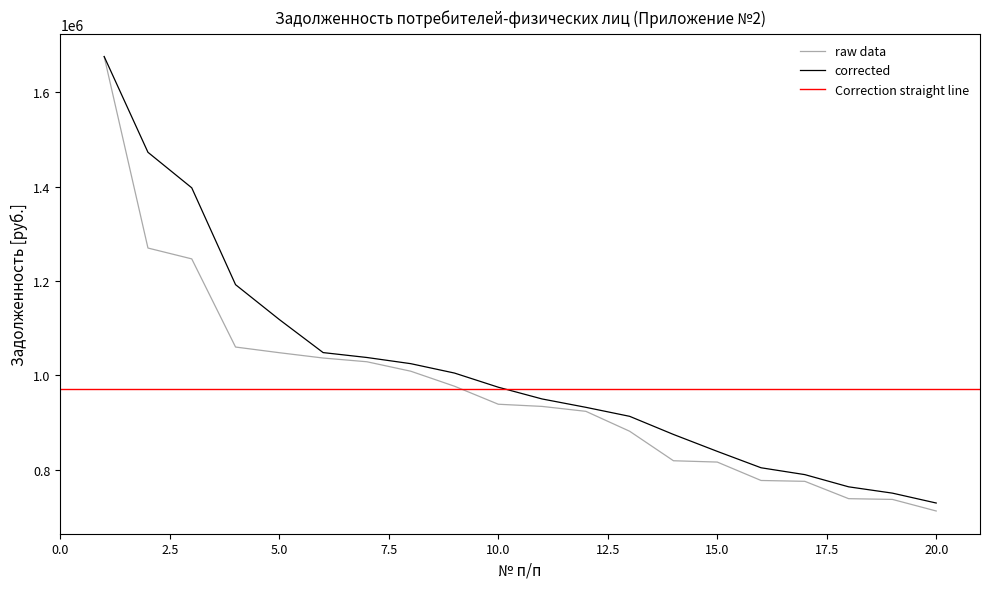

What is the difference between the values at 18 and 17?

36710.3